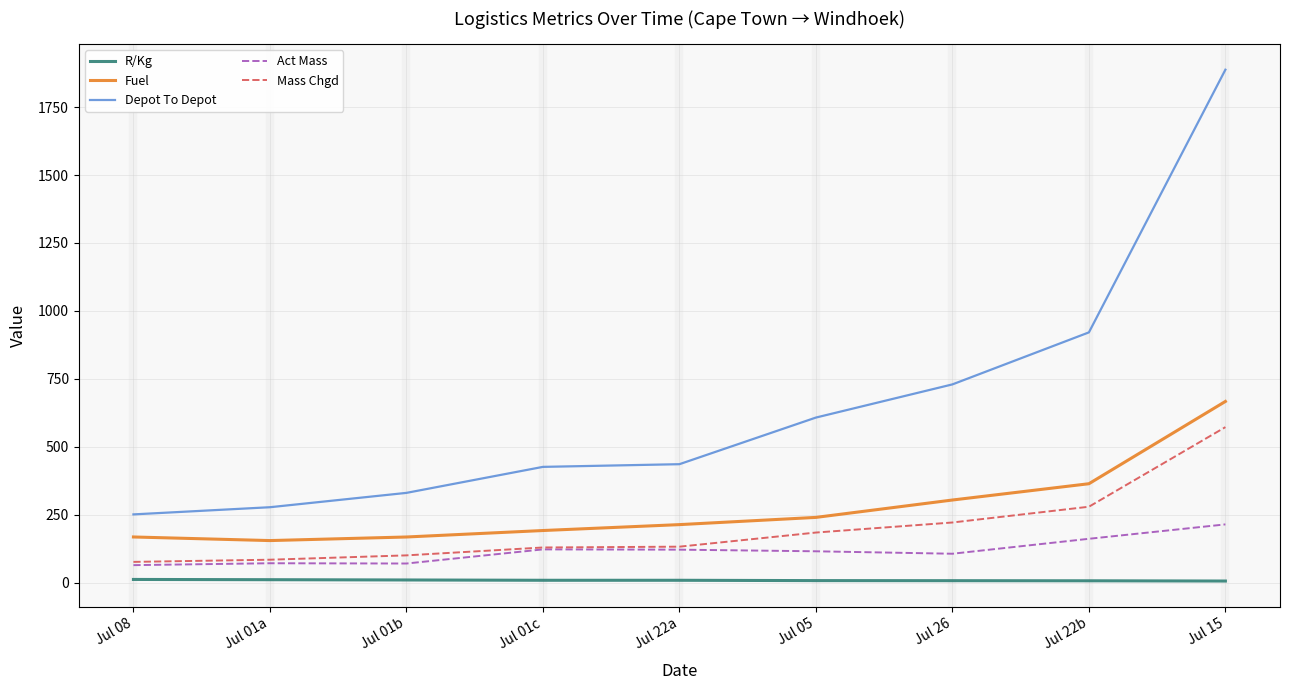

Which category has the highest value across all series?

Jul 15